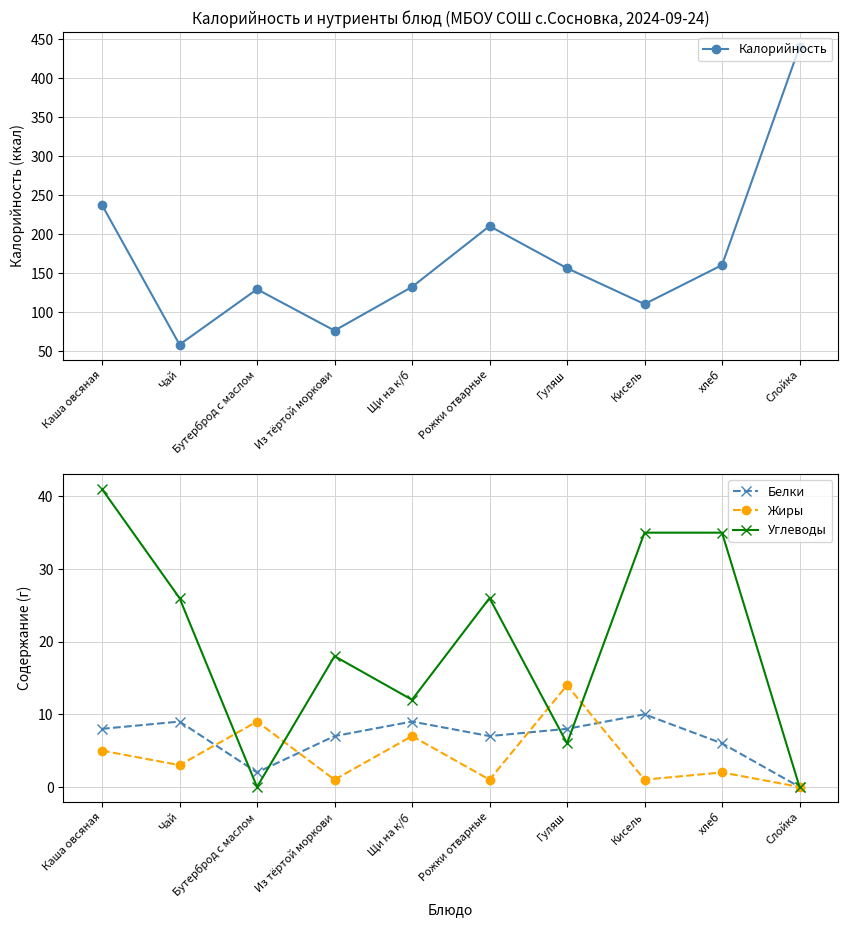

Reading right to left, what are all the values shown in this chart?

Калорийность: 440	160	110	156	210	132	76	129	58	237
Белки: 0	6	10	8	7	9	7	2	9	8
Жиры: 0	2	1	14	1	7	1	9	3	5
Углеводы: 0	35	35	6	26	12	18	0	26	41